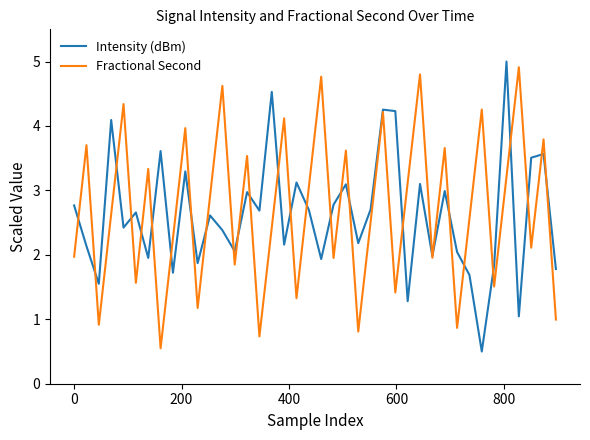

What is the minimum value for Fractional Second?

0.6